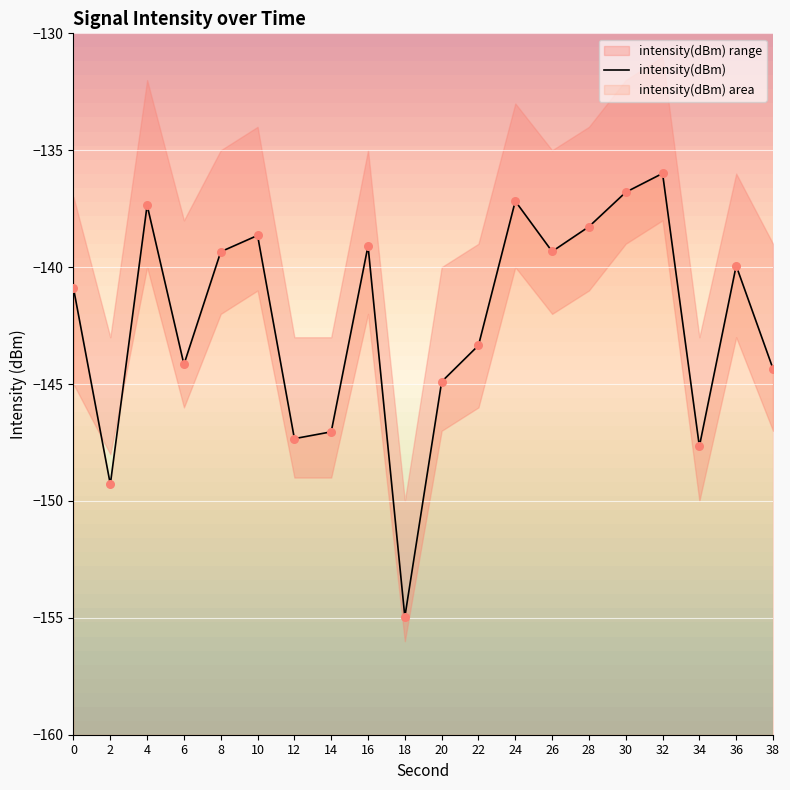

Between 32 and 8, which is larger?

32